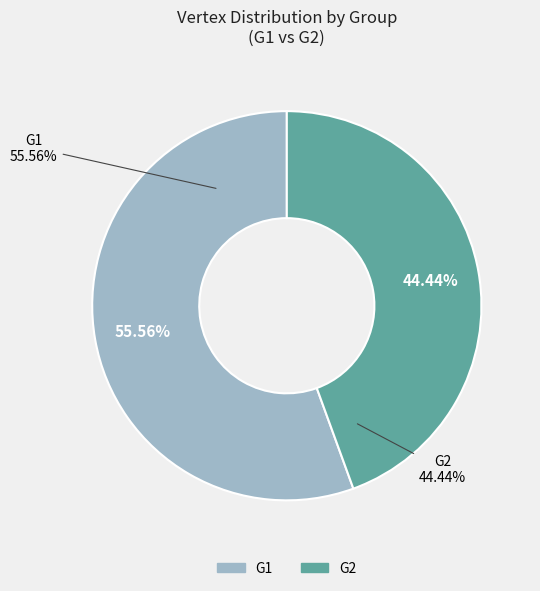

What percentage is NOT represented by G2?

55.6%